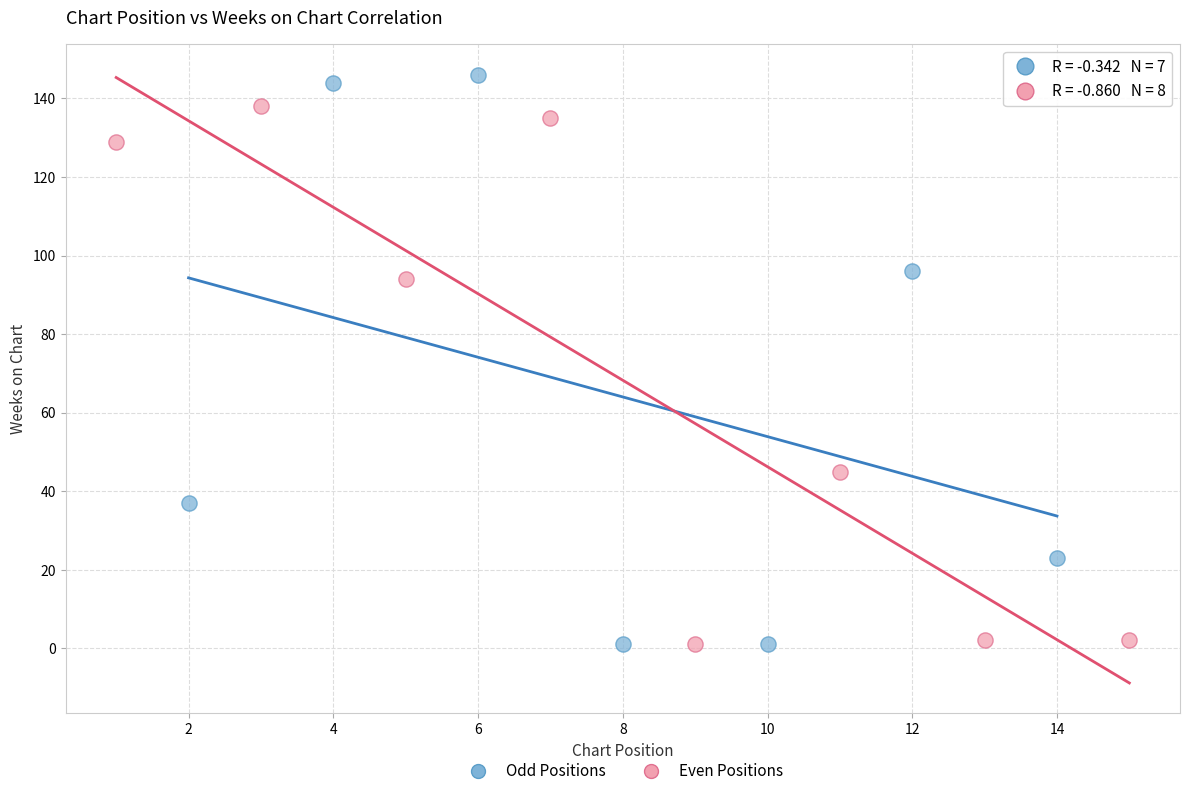

Which series contains the highest Y value?

Odd Positions